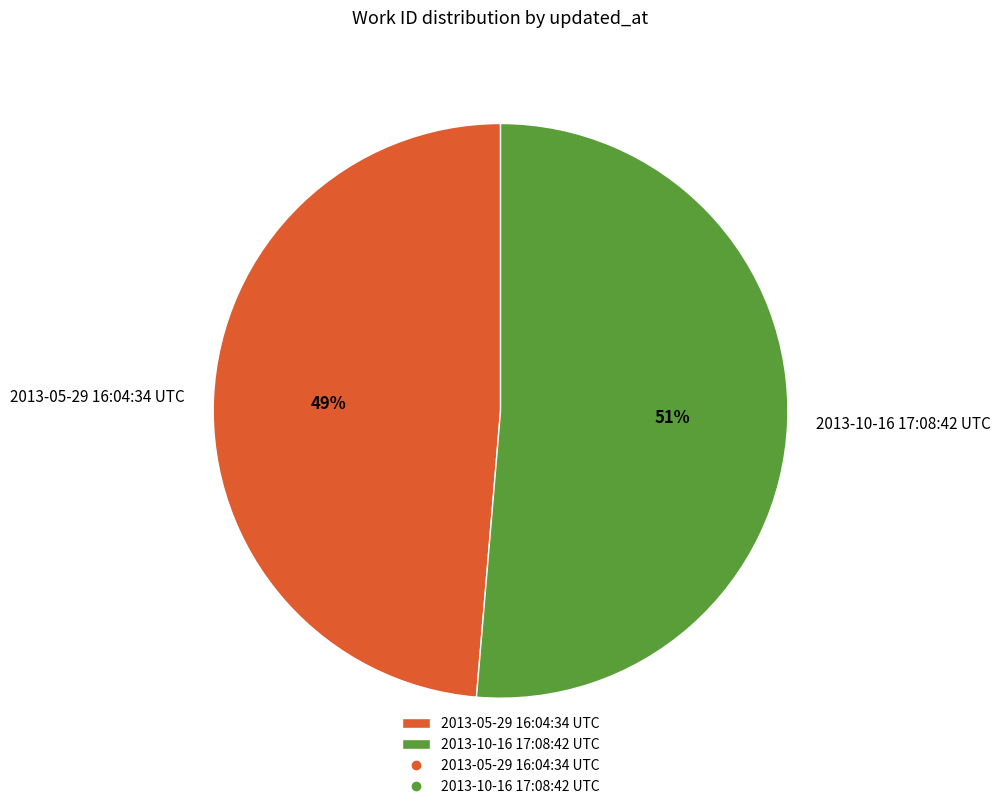

Which slice is the largest?

2013-10-16 17:08:42 UTC